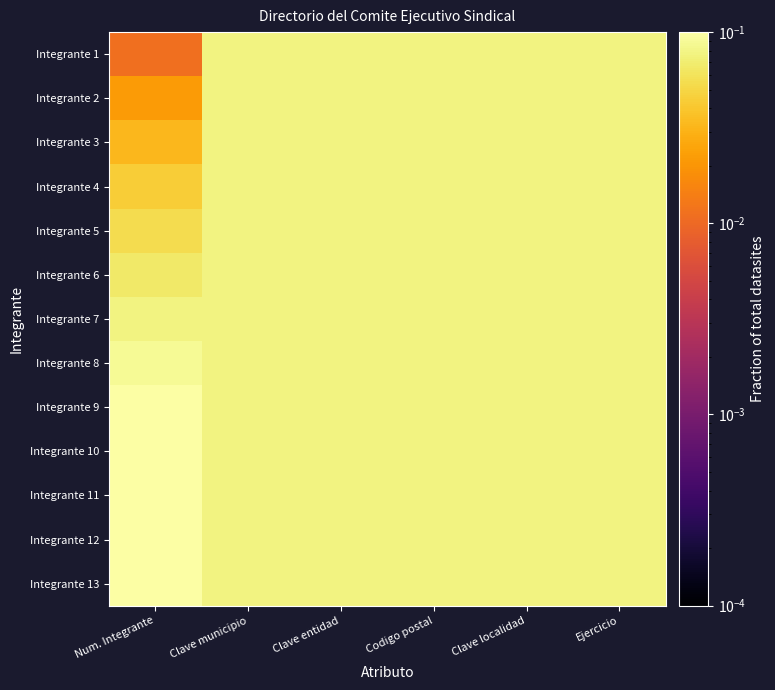

What is the difference between the highest and lowest values at Num. Integrante?

0.1